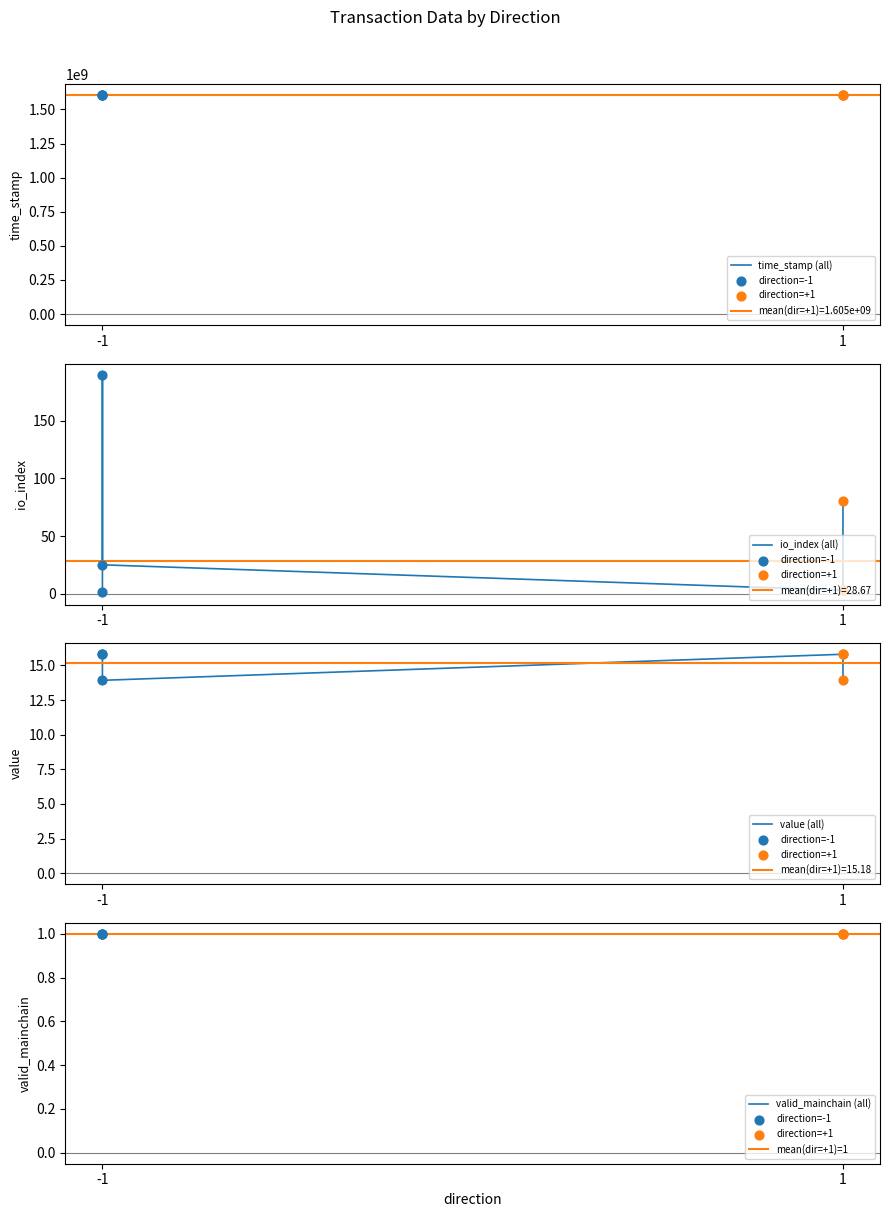

Which series has the widest spread of Y values?

time_stamp